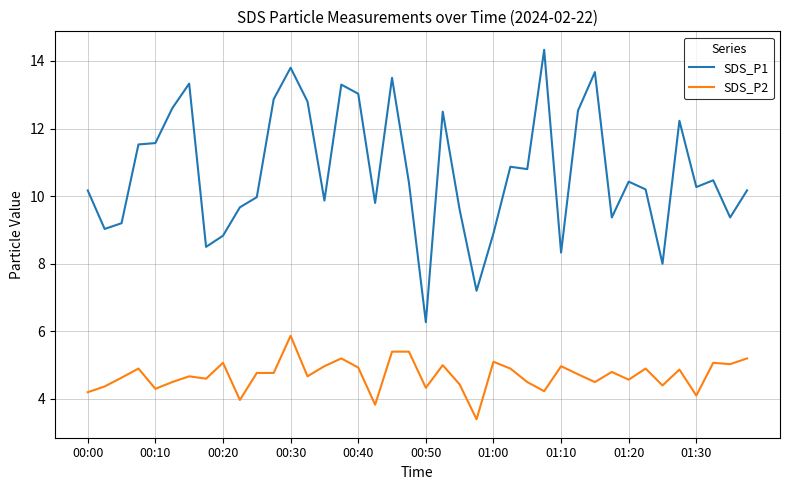

True or false: SDS_P2 and SDS_P1 cross at least once.

False